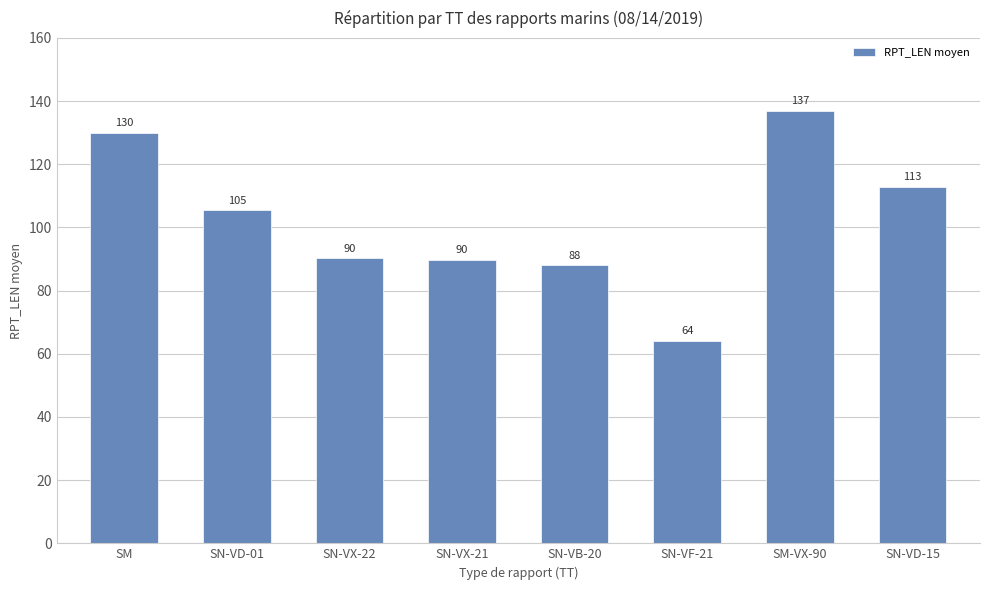

What is the difference between the second highest and minimum values?

66.0